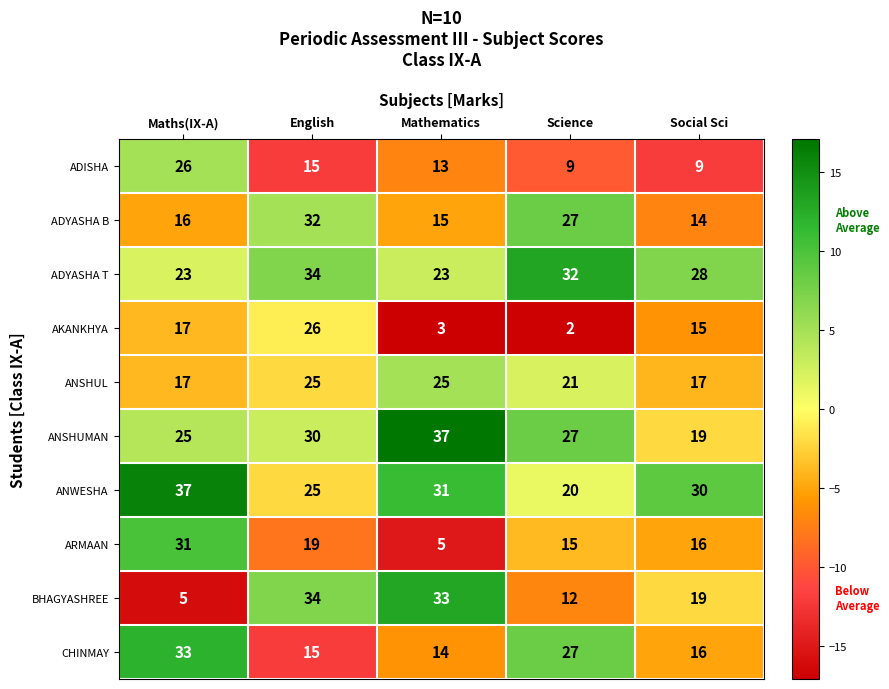

What is the maximum value shown in the chart?

37